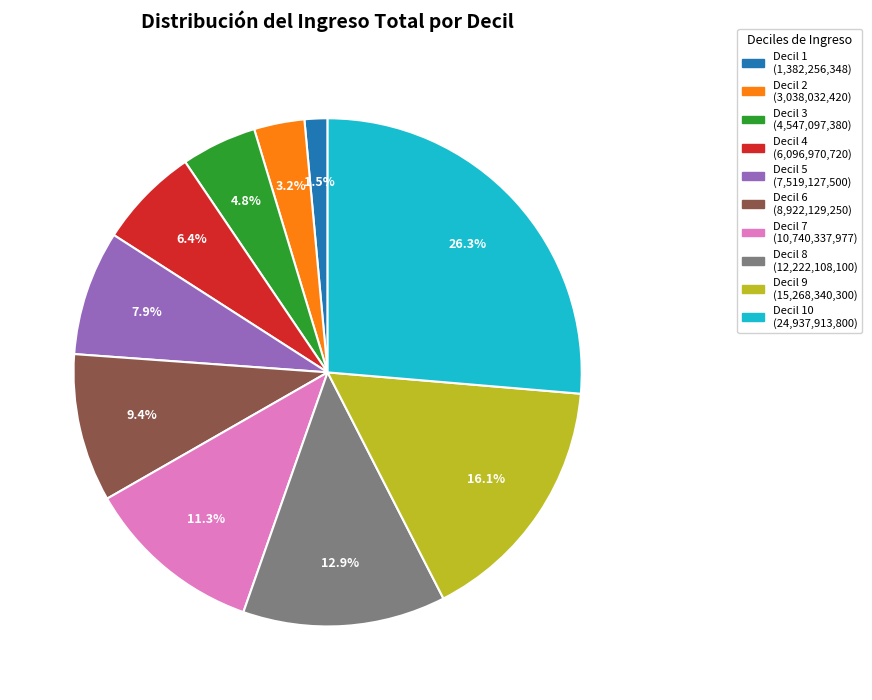

Does any single category account for the majority?

No